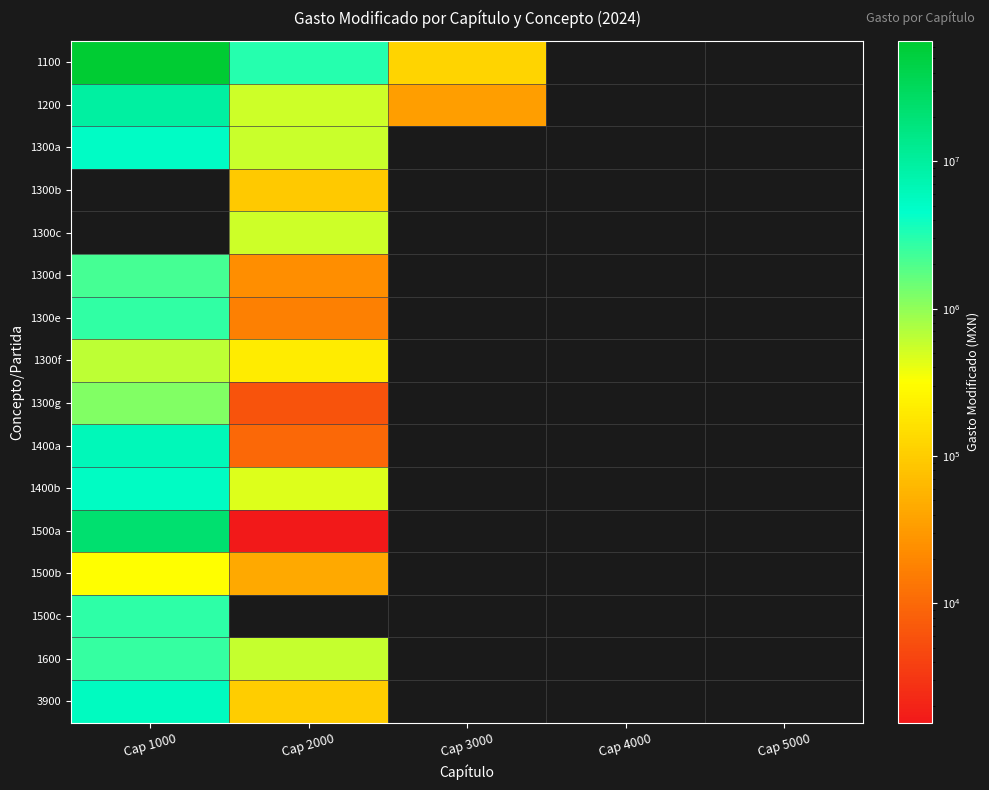

How many data points does each series have?

5